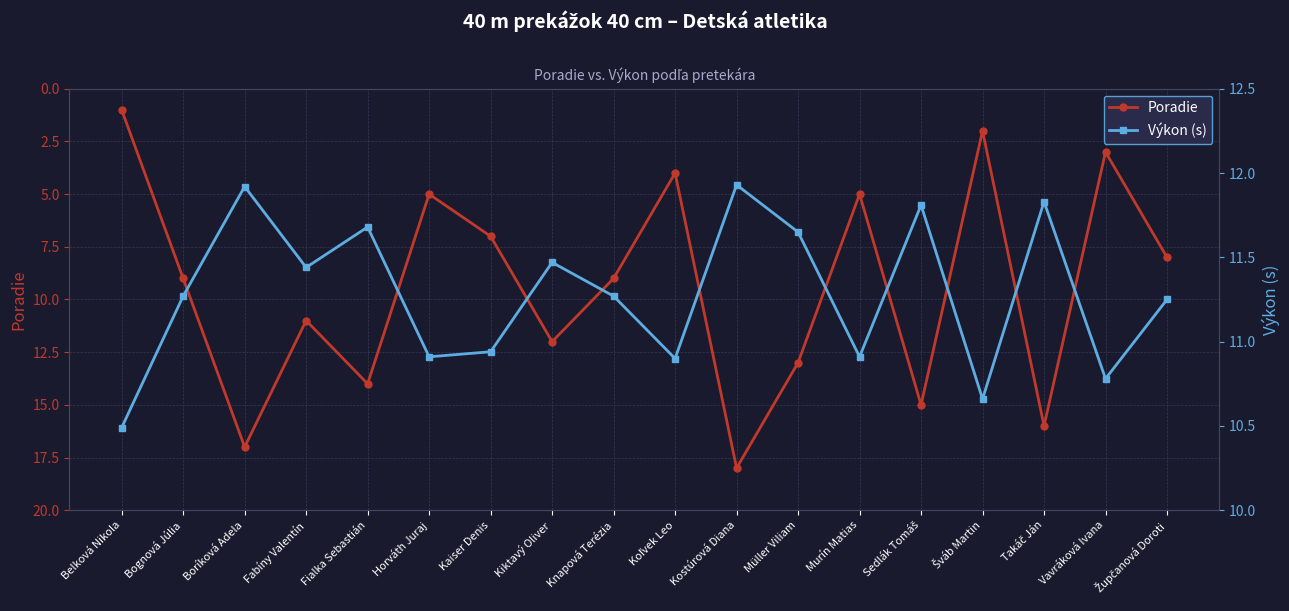

What is the value of the Poradie point at the 11th from the left?

18